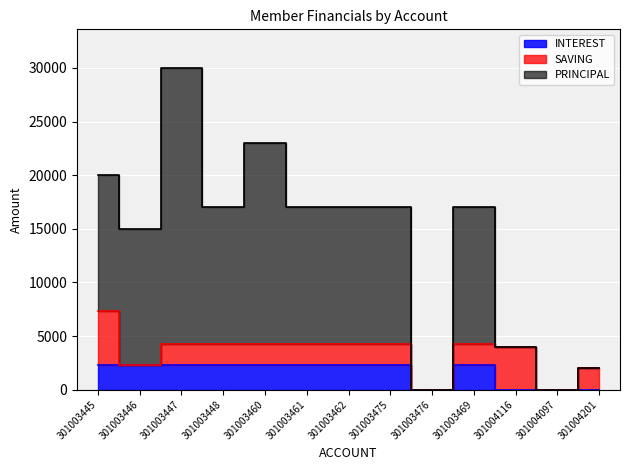

At which category does INTEREST reach its first local peak?

301003469